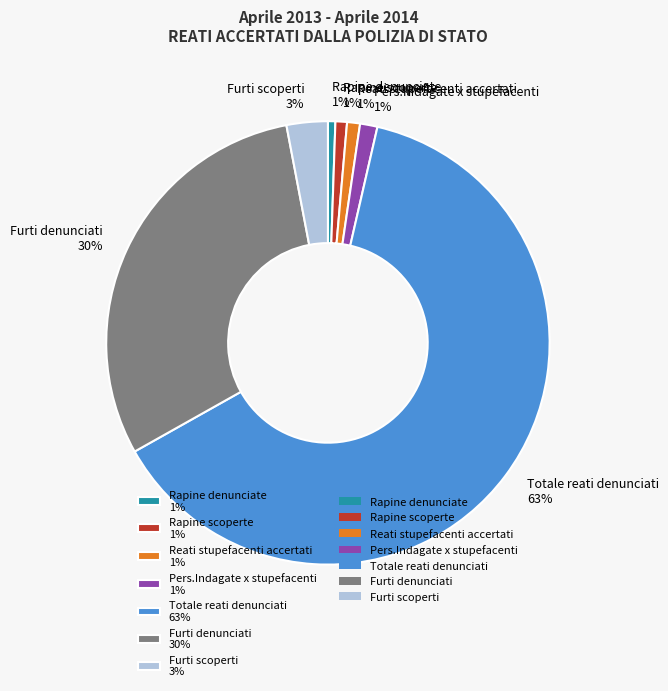

Which slice is the largest?

Totale reati denunciati